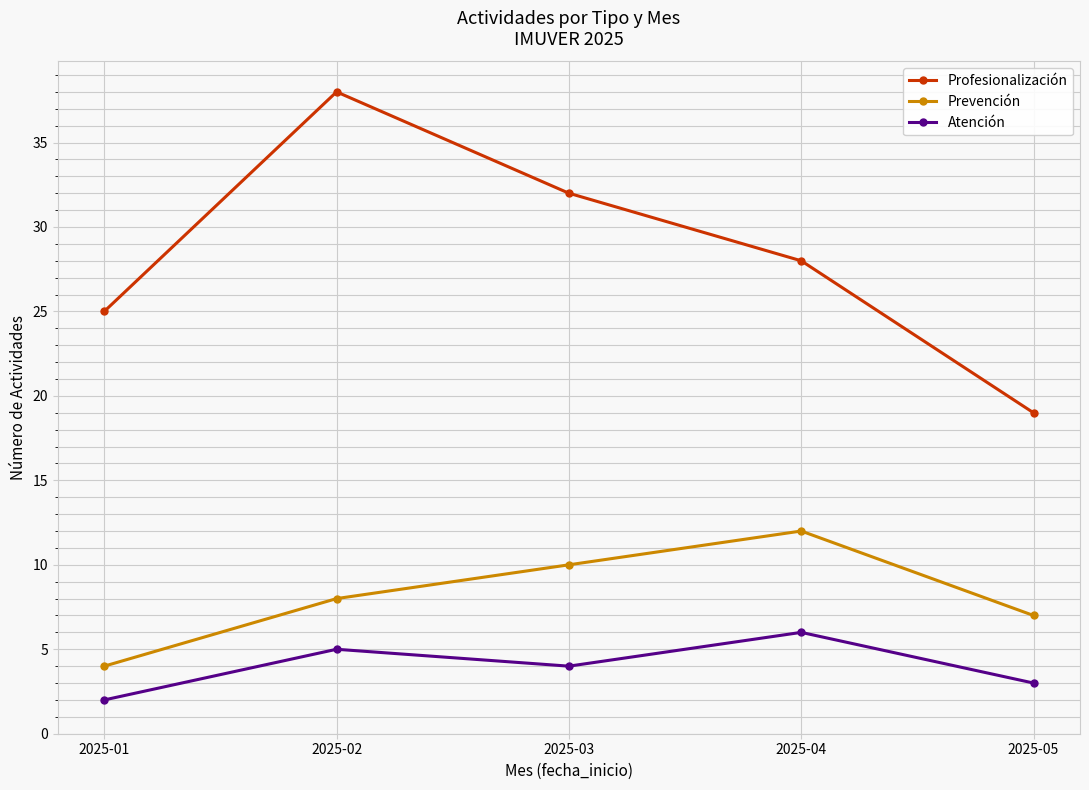

Which series has the widest spread of values?

Profesionalización